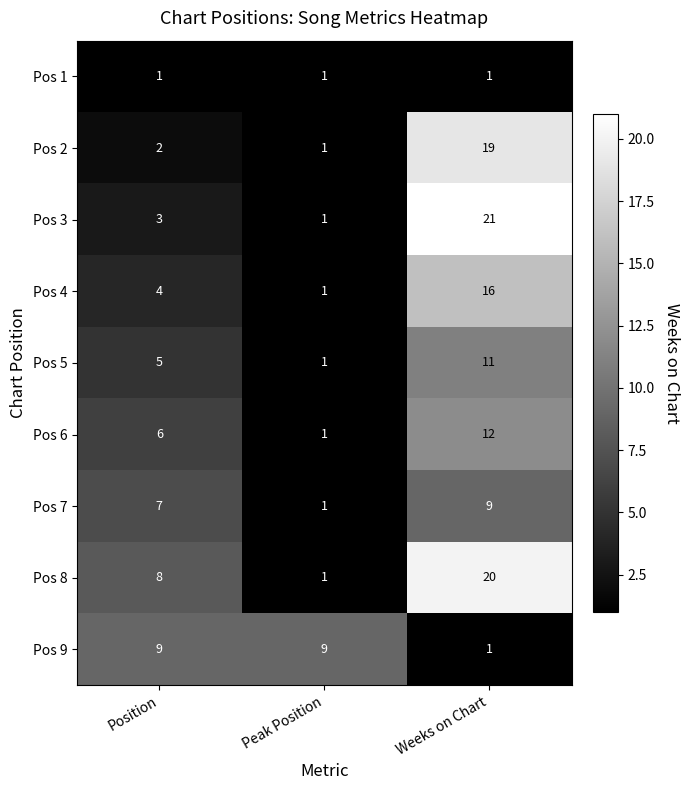

How many categories are shown in the chart?

3